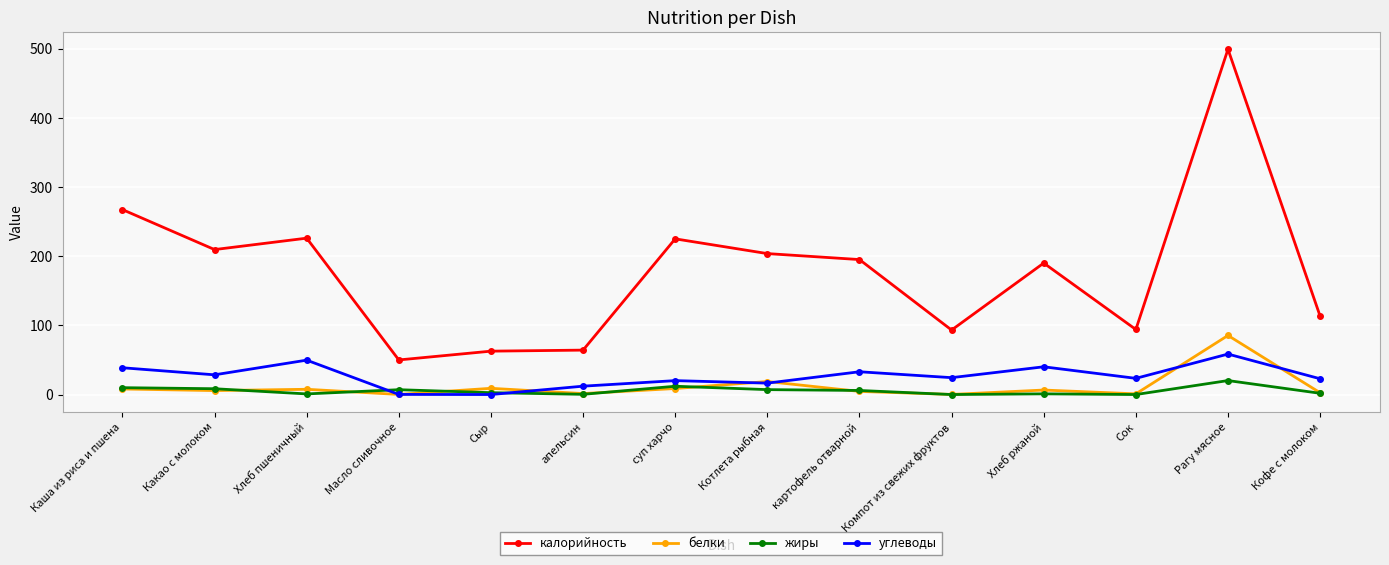

How many data points in калорийность are less than 195?

7